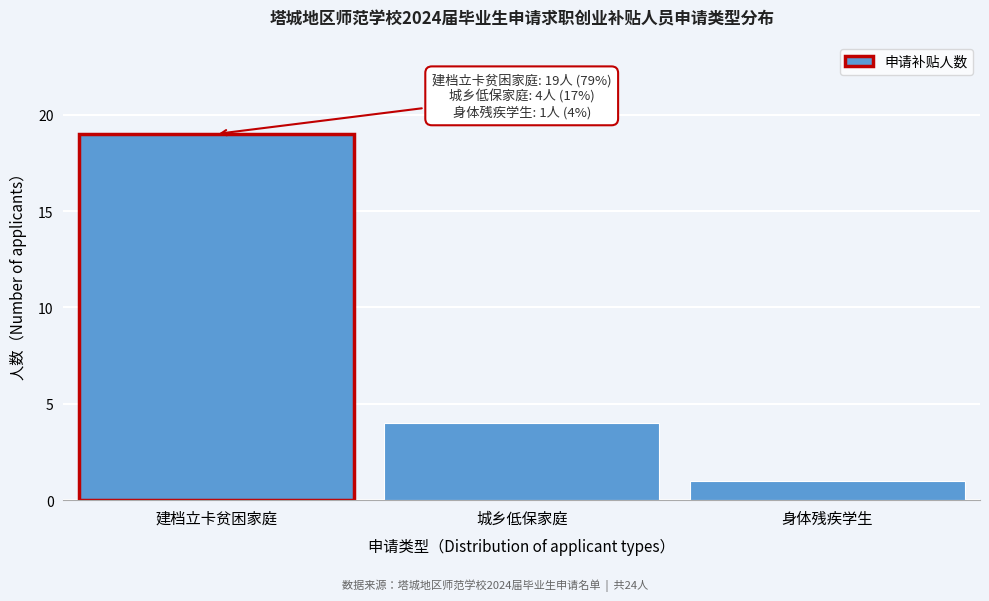

Reading left to right, transcribe all the data shown in this chart.

建档立卡贫困家庭=19	城乡低保家庭=4	身体残疾学生=1